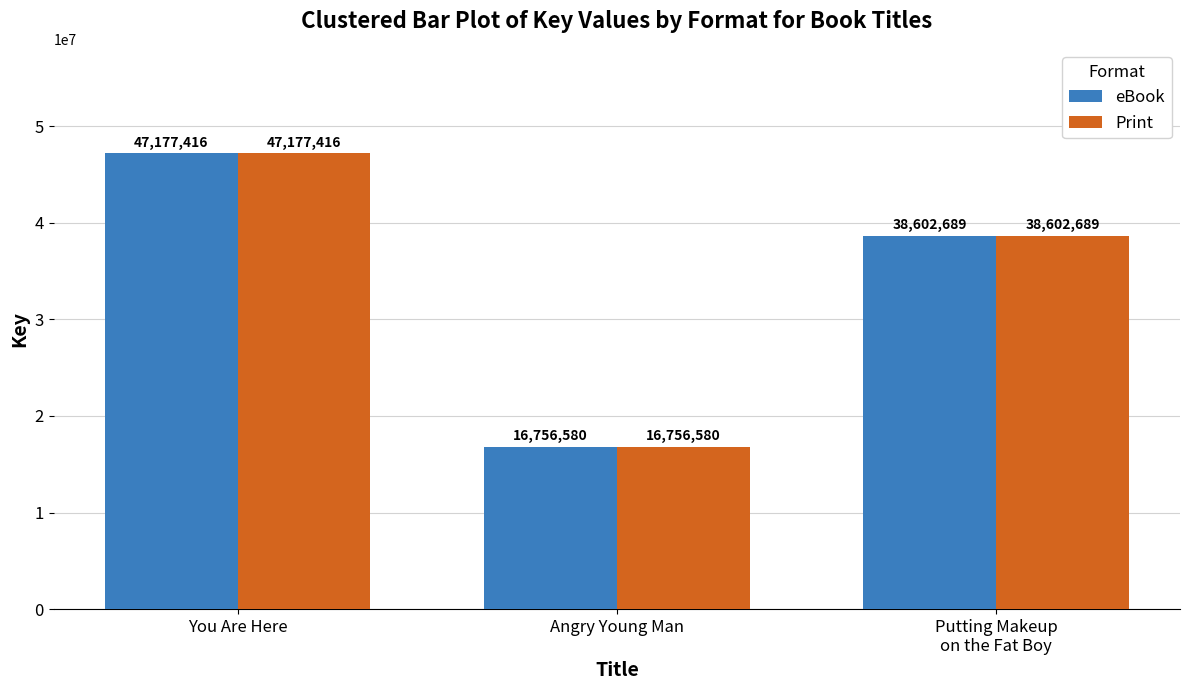

What is the label of the 1st bar from the left?

You Are Here